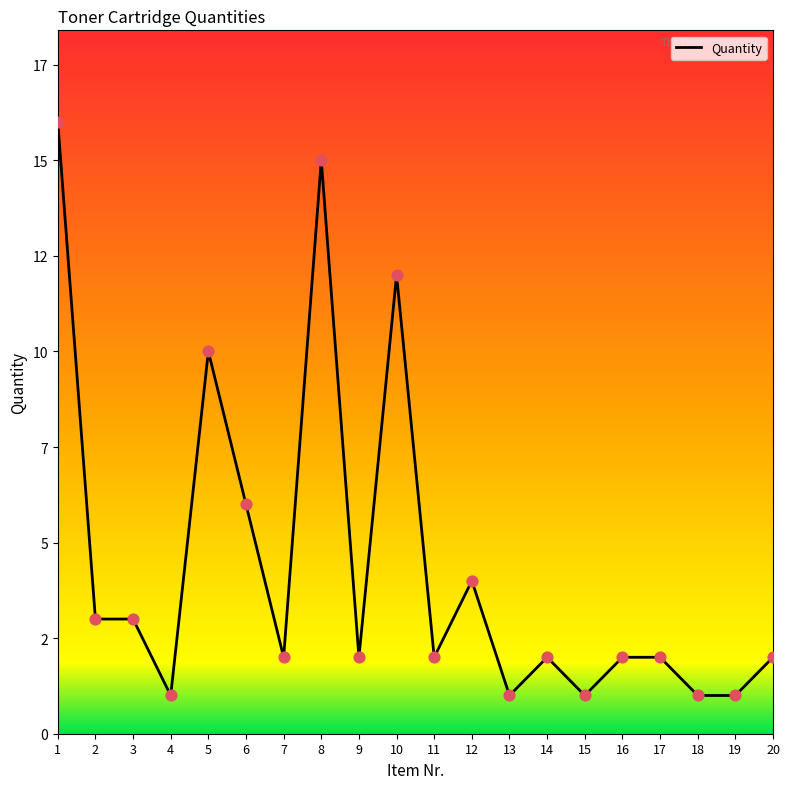

Which has a higher value, 16 or 17?

16